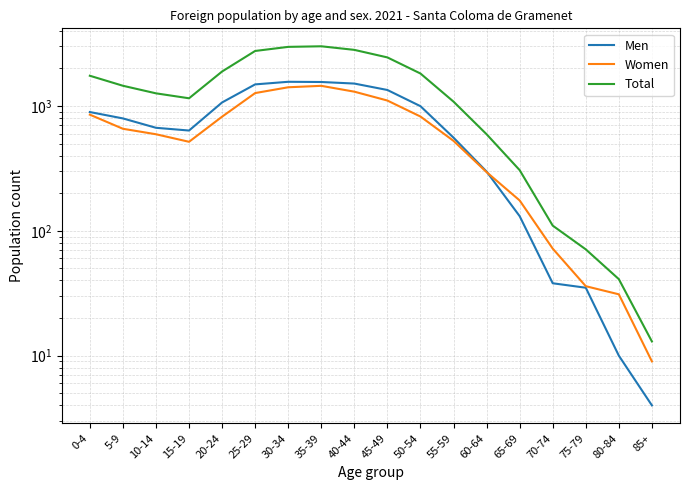

Is it true that Women equals 1284 at 0-4?

False